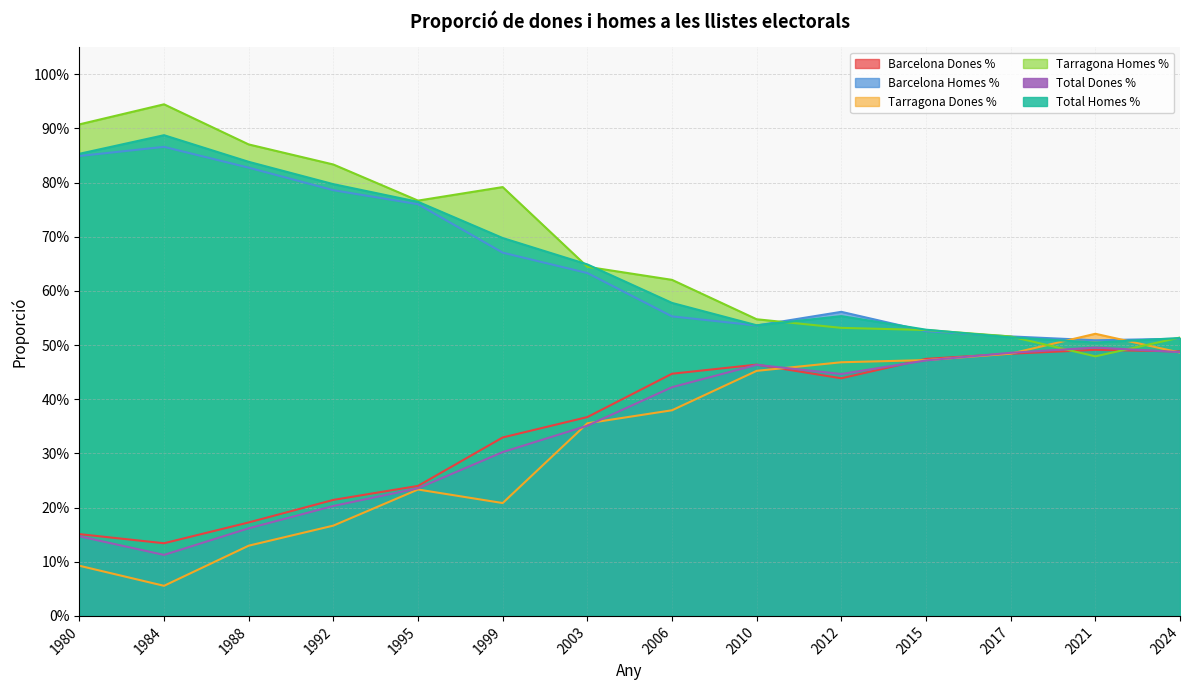

What is the sum of the Total Homes % values at 2015 and 1995?

1.3